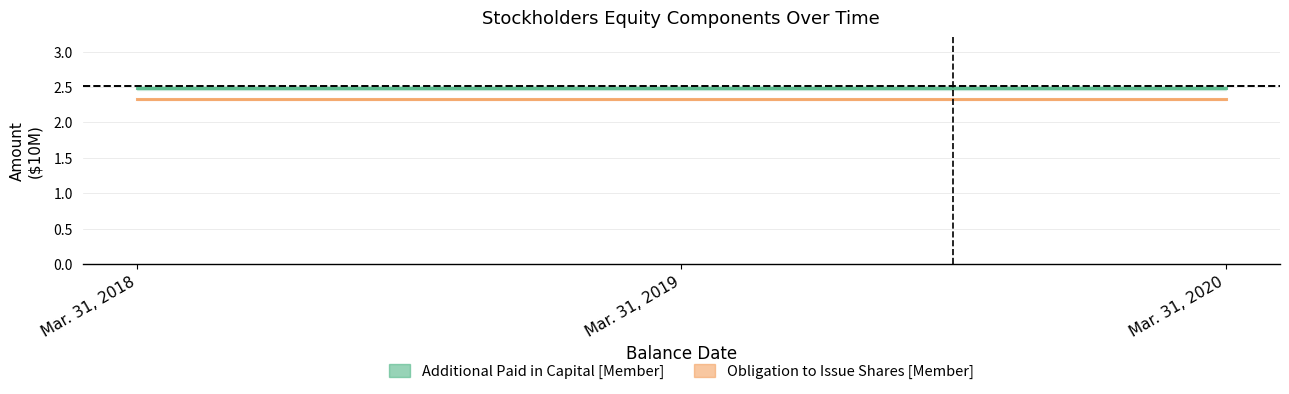

What is the total value across all series at Mar. 31, 2018?

4.8